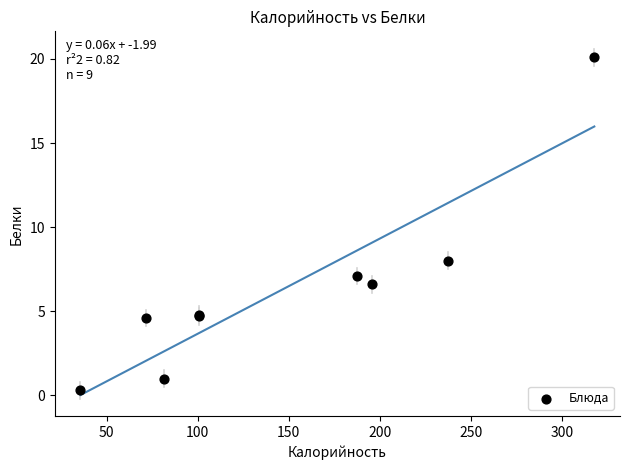

What Y value in the scatter plot is closest to 10?

8.0